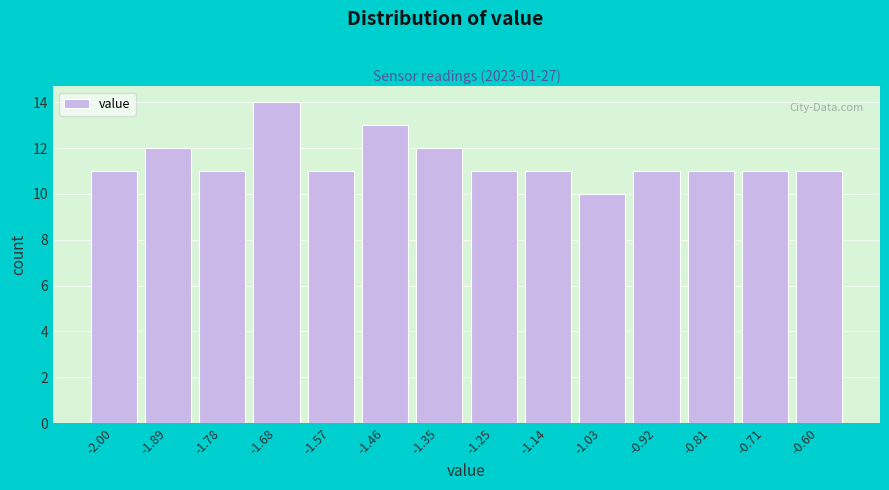

Reading left to right, transcribe all the data shown in this chart.

-2.00=11	-1.89=12	-1.78=11	-1.68=14	-1.57=11	-1.46=13	-1.35=12	-1.25=11	-1.14=11	-1.03=10	-0.92=11	-0.81=11	-0.71=11	-0.60=11